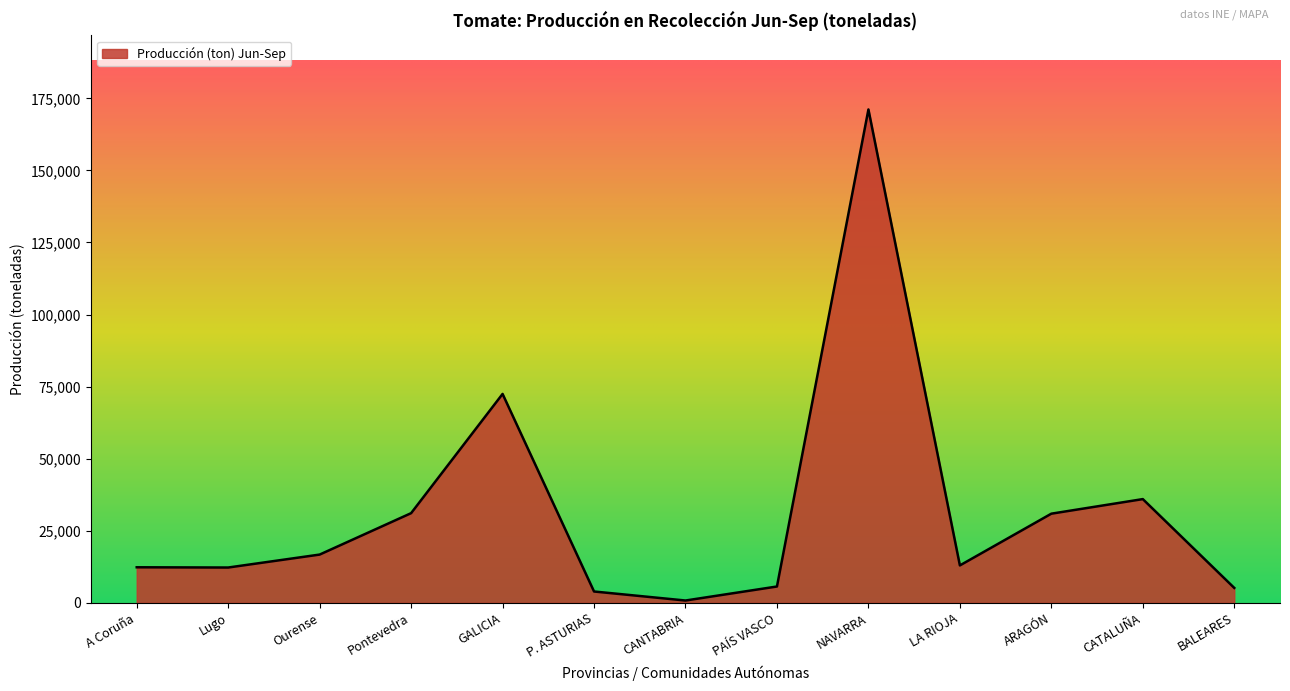

How many lines are shown in the chart?

1